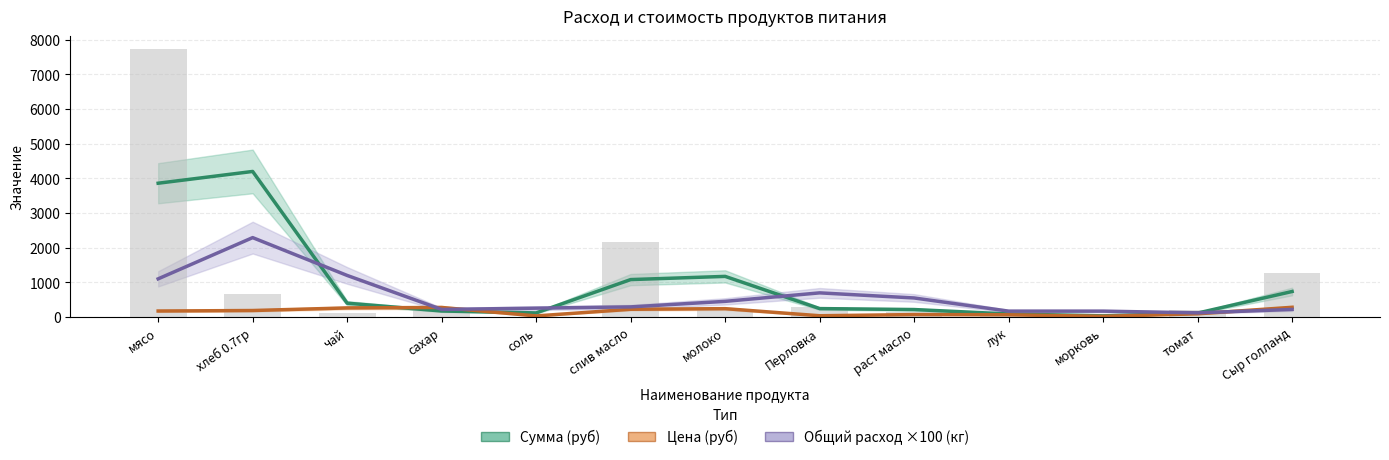

Which series has the largest range (max minus min)?

Сумма (руб)